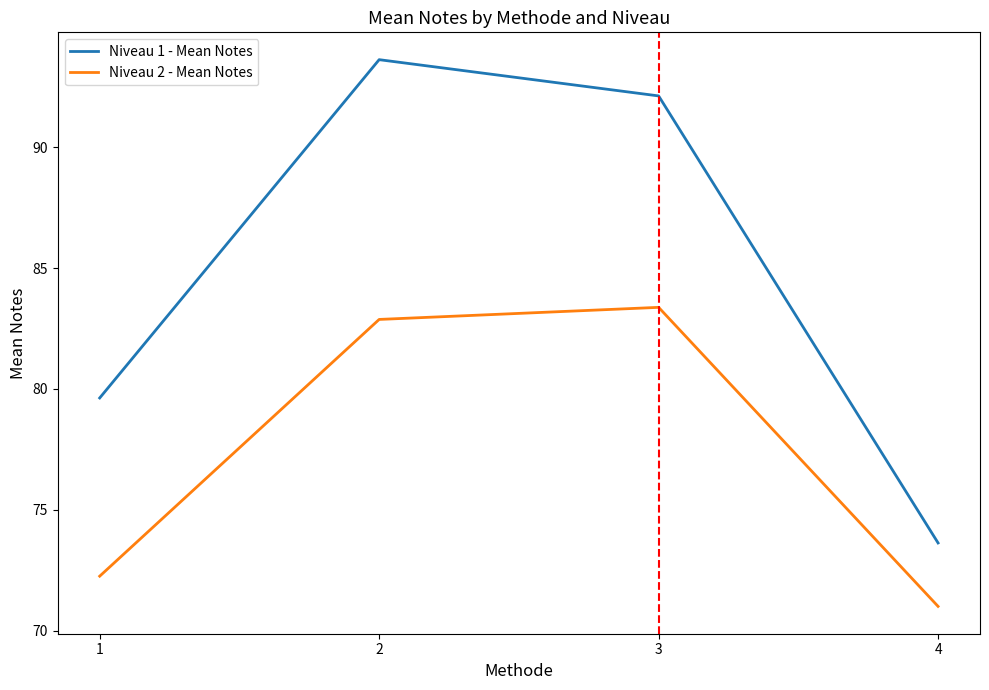

Between 1 and 3, which series saw the biggest shift?

Niveau 1 - Mean Notes